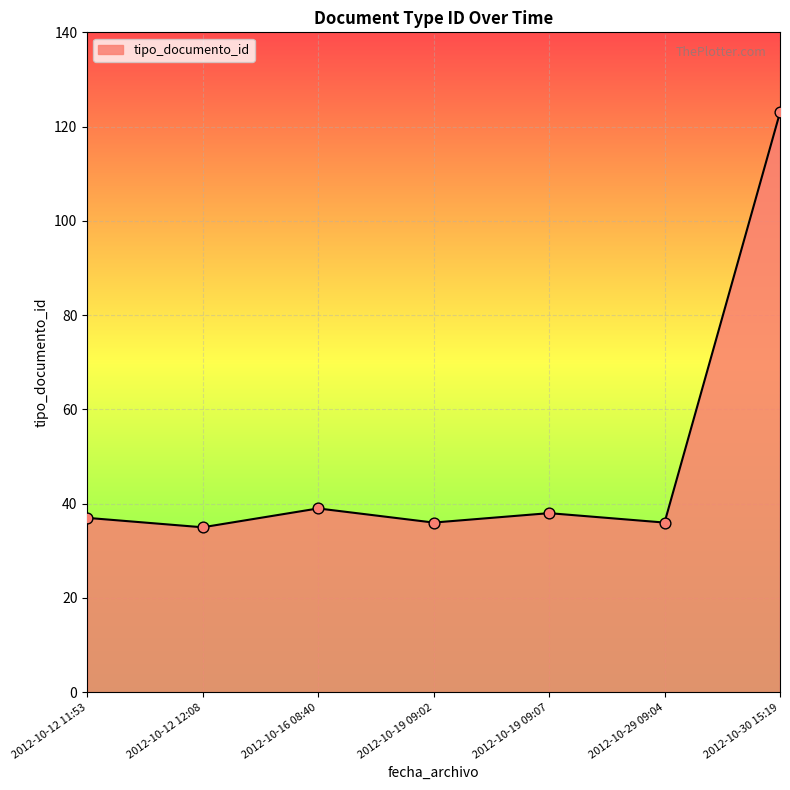

Which has a higher value, 2012-10-30 15:19 or 2012-10-19 09:07?

2012-10-30 15:19